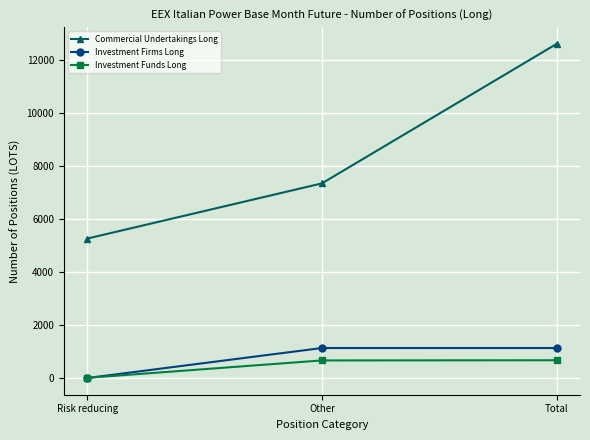

List the labels in order of Commercial Undertakings Long value, largest first.

Total, Other, Risk reducing